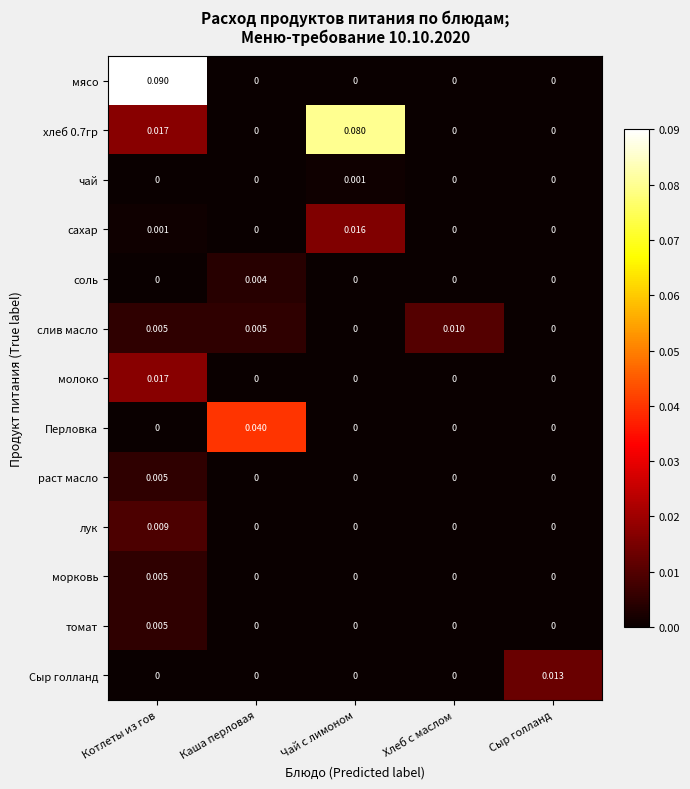

Which series has the widest spread of values?

мясо